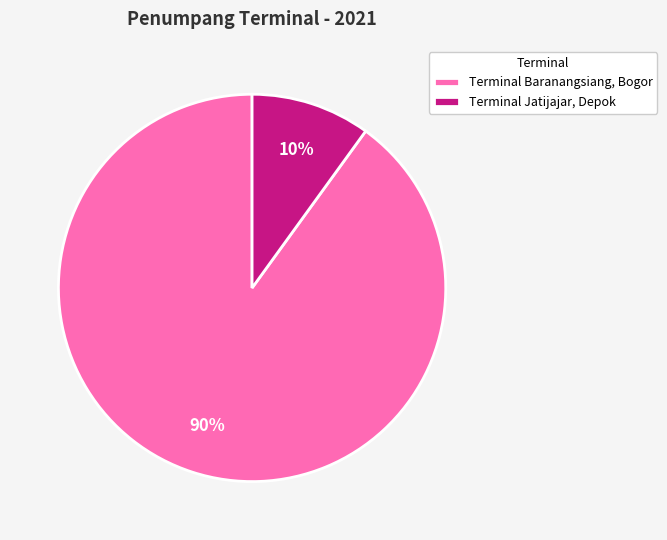

How many segments does this pie chart have?

2